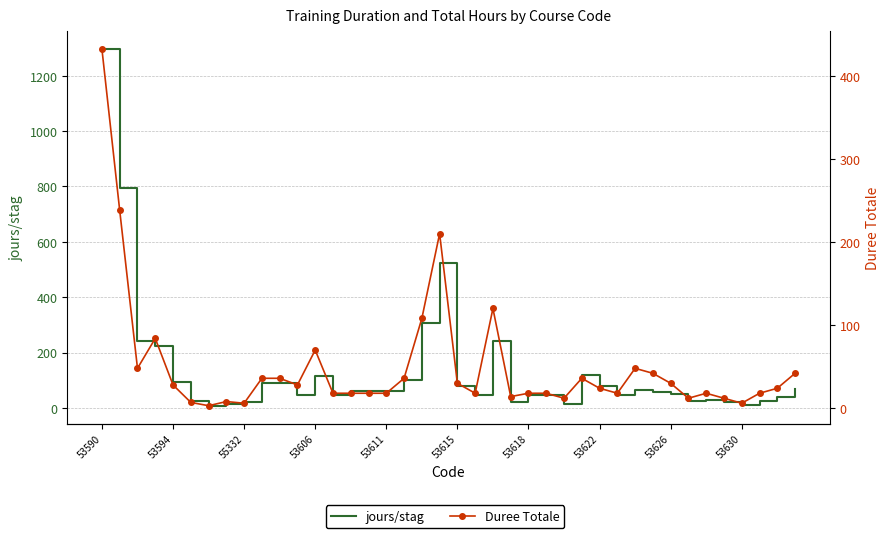

How many interior local peaks does the Duree Totale series have?

8